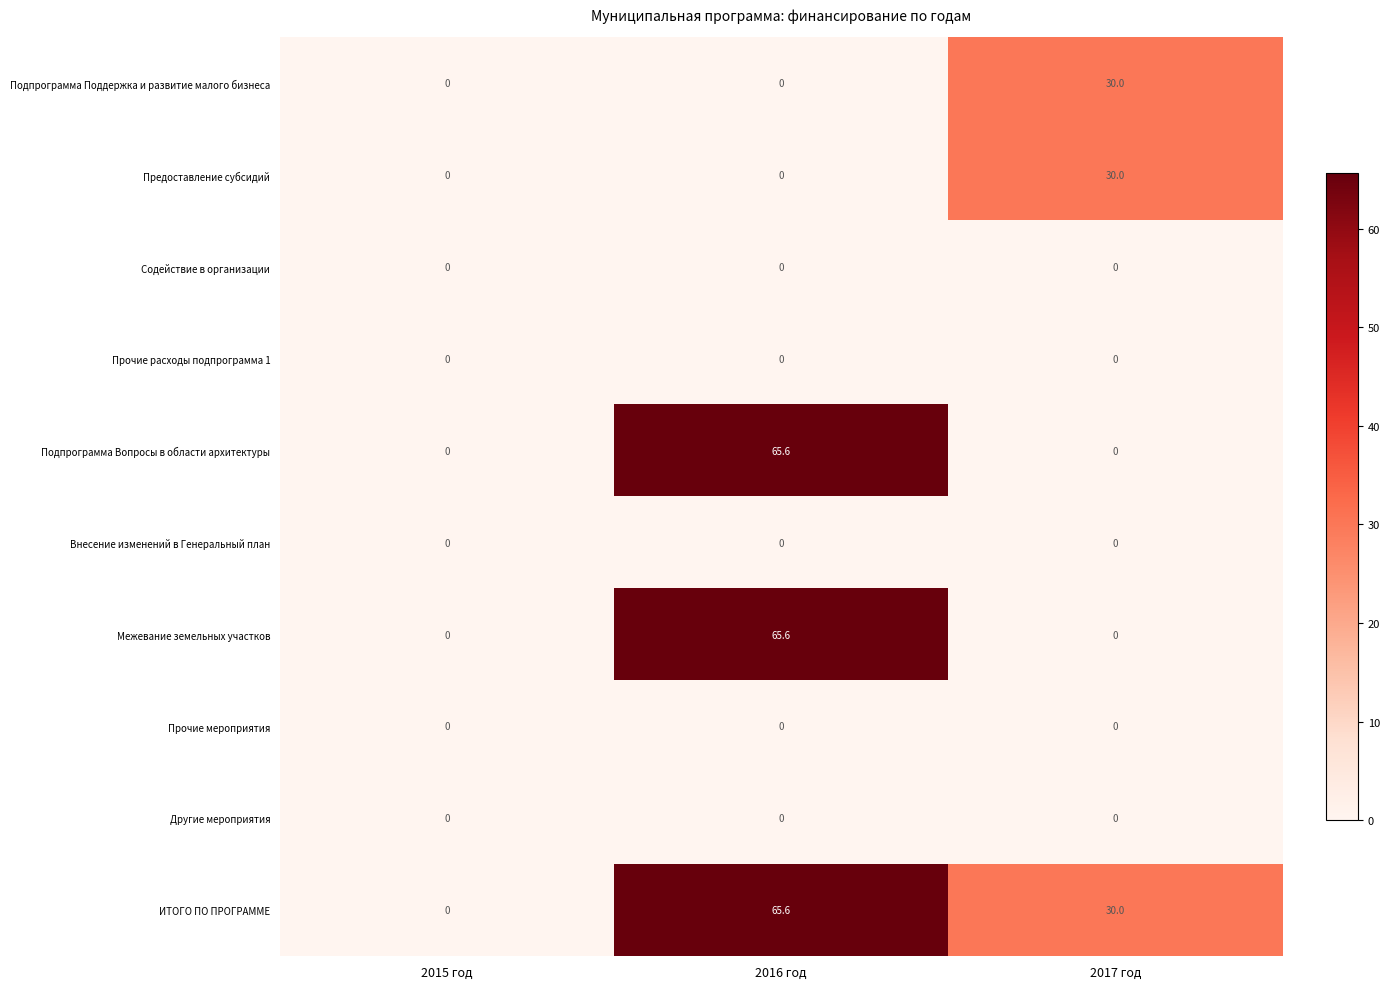

What is the average value of the Подпрограмма Вопросы в области архитектуры series?

21.9